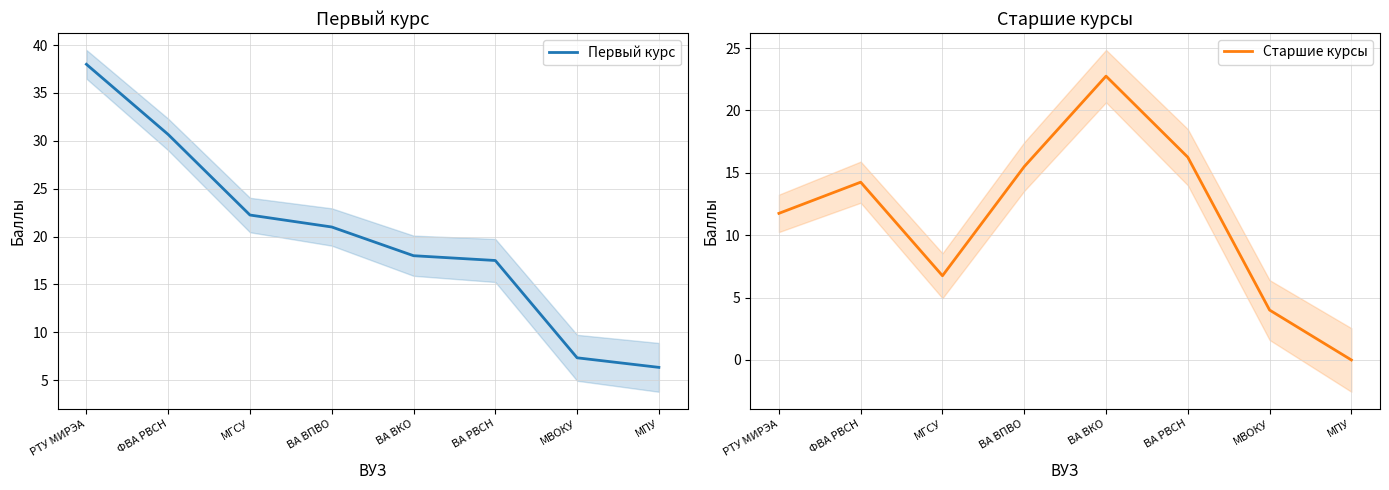

Is the value of Старшие курсы at ВА ВКО greater than the value of Первый курс at ВА РВСН?

Yes